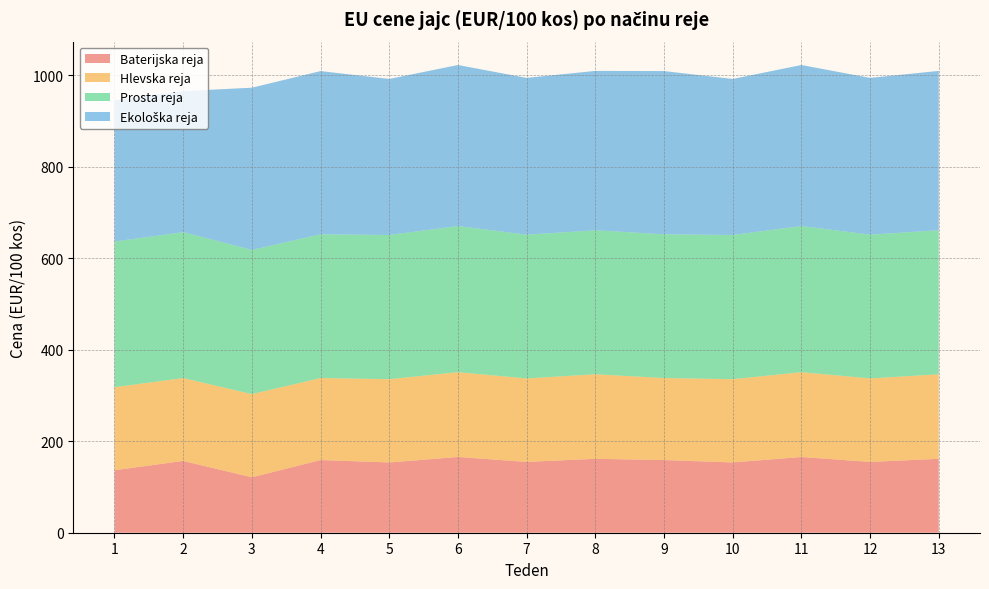

Reading left to right, what are all the values shown in this chart?

Baterijska reja: 136.6	156.9	121.1	158.8	153.6	165.5	154.7	161.5	158.8	153.6	165.5	154.7	161.5
Hlevska reja: 181.4	181.1	181.8	179.2	182.0	185.3	182.4	184.8	179.2	182.0	185.3	182.4	184.8
Prosta reja: 318.4	318.8	315.1	314.1	315.1	319.4	314.2	314.7	314.1	315.1	319.4	314.2	314.7
Ekološka reja: 309.0	308.3	354.5	356.7	341.0	351.9	342.6	348.3	356.7	341.0	351.9	342.6	348.3